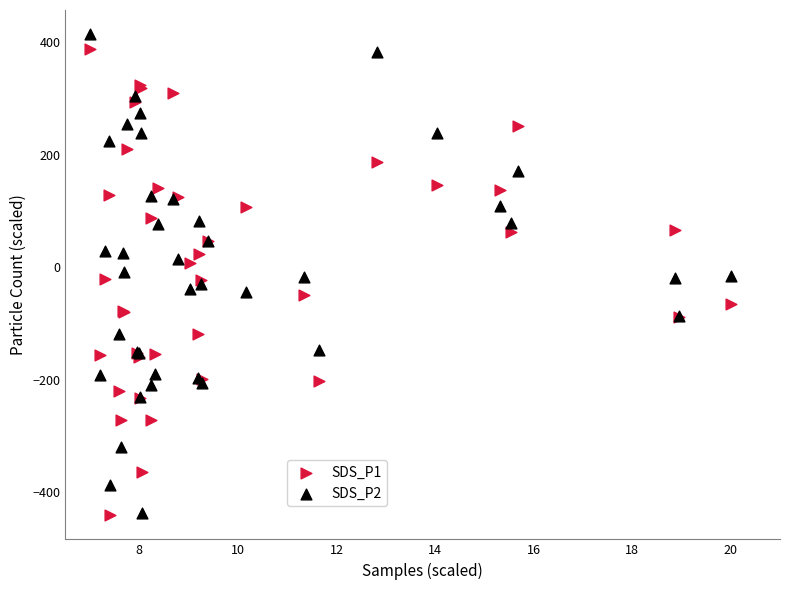

What are all the series names shown in the legend?

SDS_P1, SDS_P2